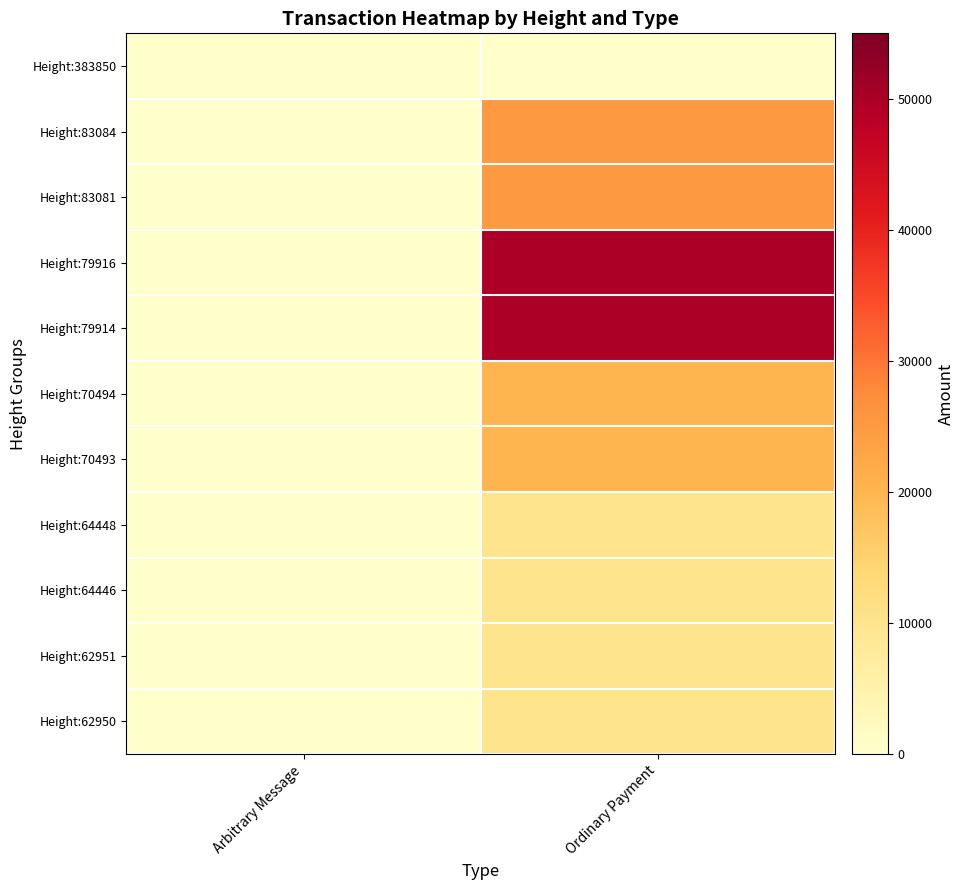

How many series are shown in this chart?

11